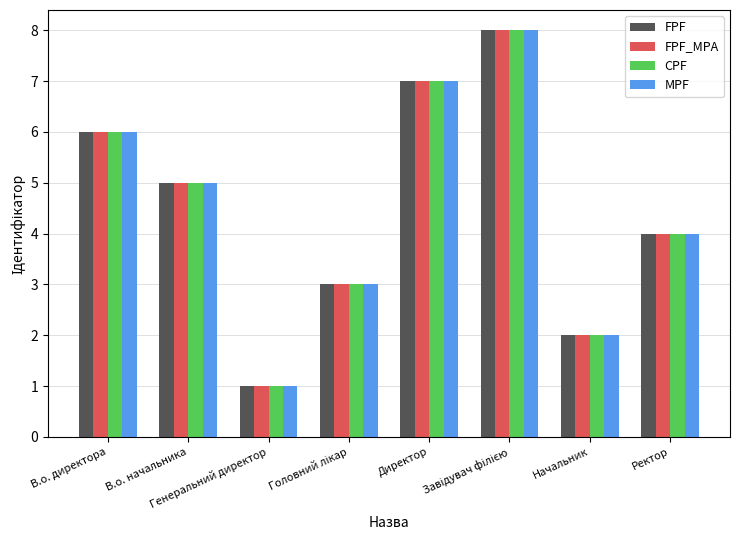

What is the sum of all MPF values?

36